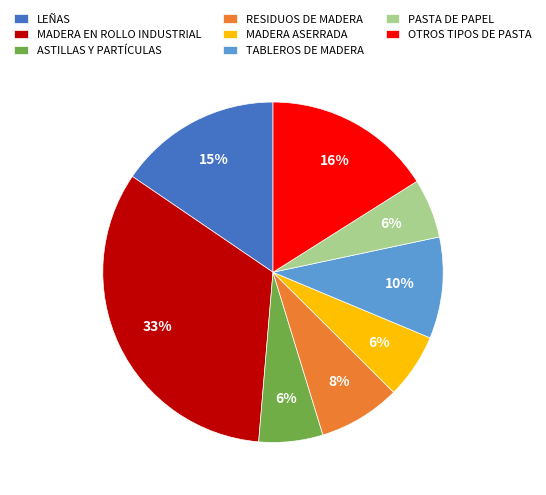

Which has a higher value, OTROS TIPOS DE PASTA or MADERA ASERRADA?

OTROS TIPOS DE PASTA